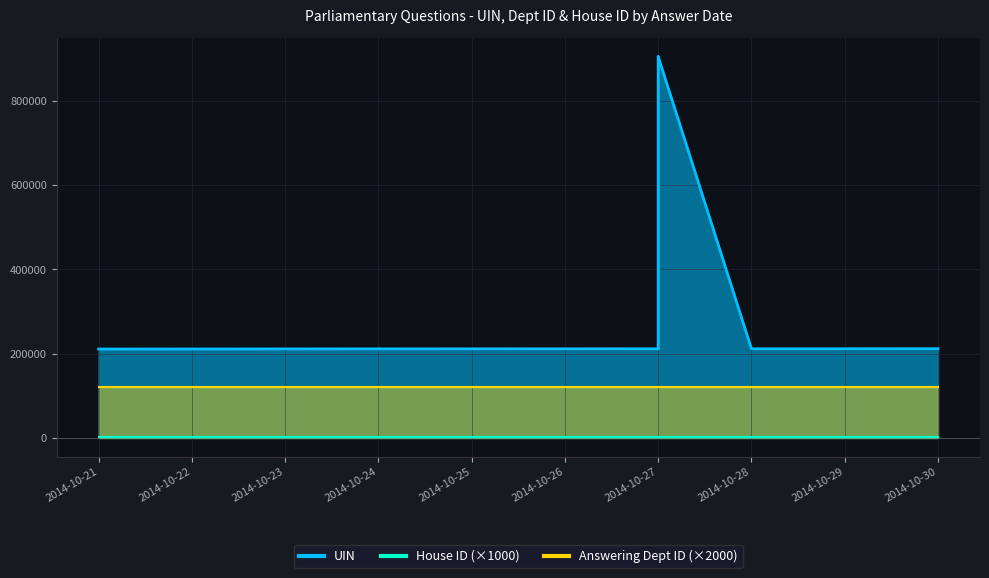

At how many categories does at least one series exceed 11399?

10